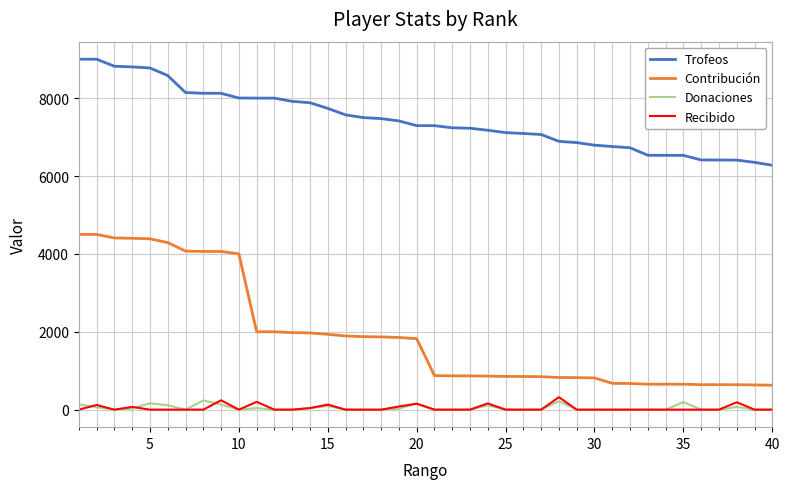

What is the difference between the maximum and minimum values in the Recibido series?

320